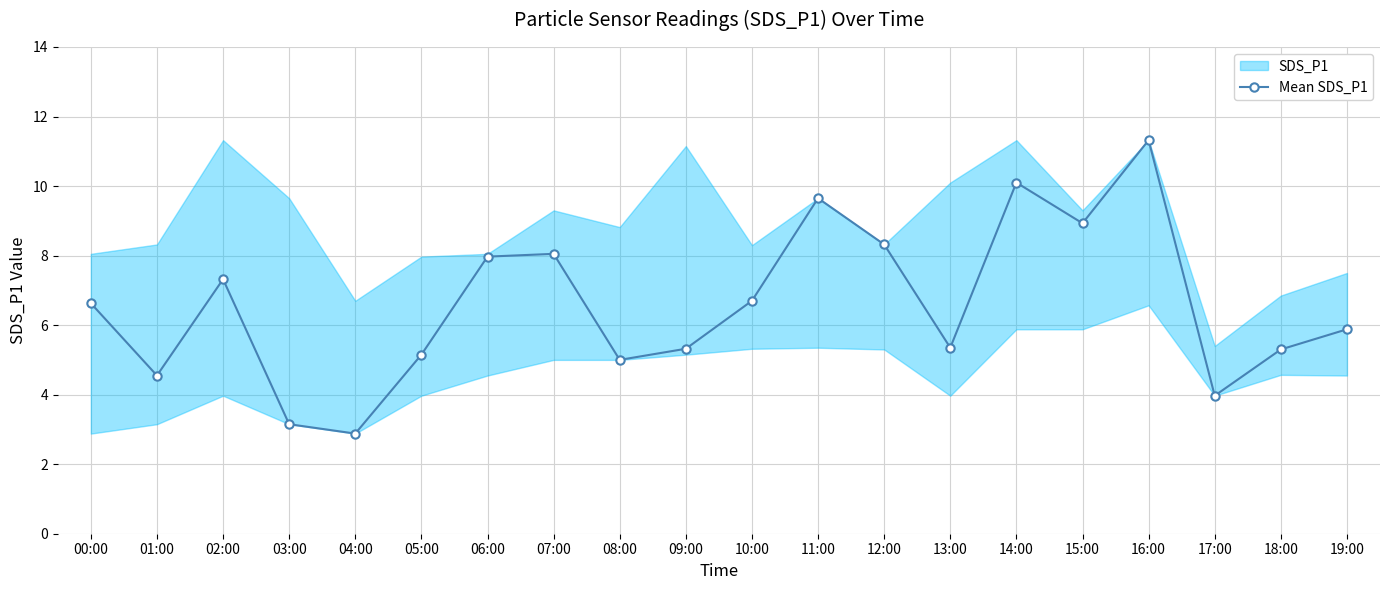

What is the change in value from 14:00 to 16:00?

+1.2